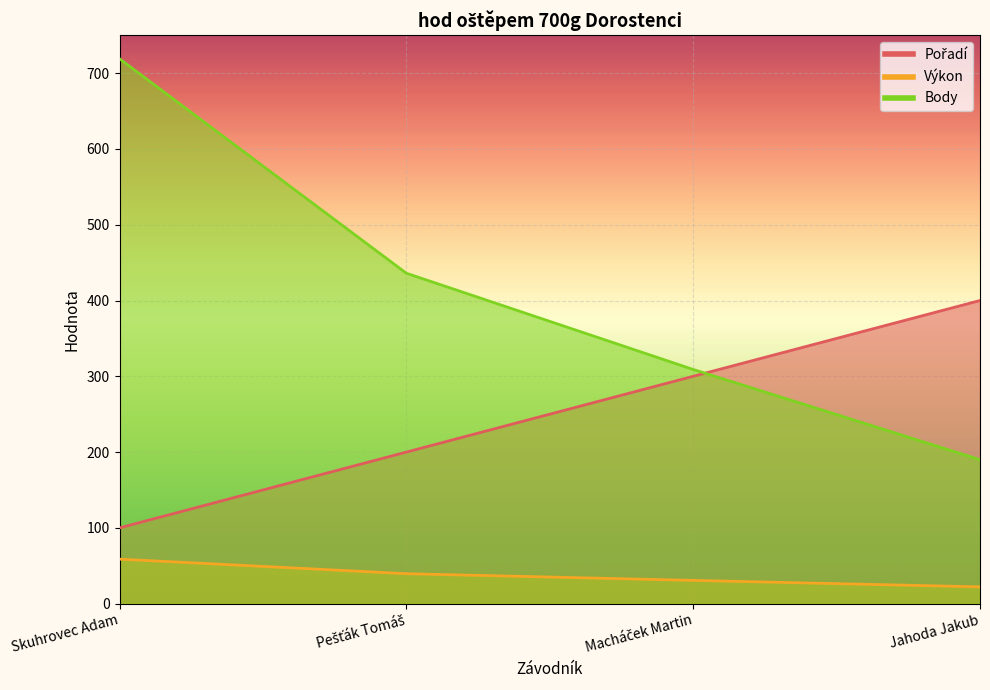

The Pořadí series shows 30.6 at Skuhrovec Adam. True or false?

False